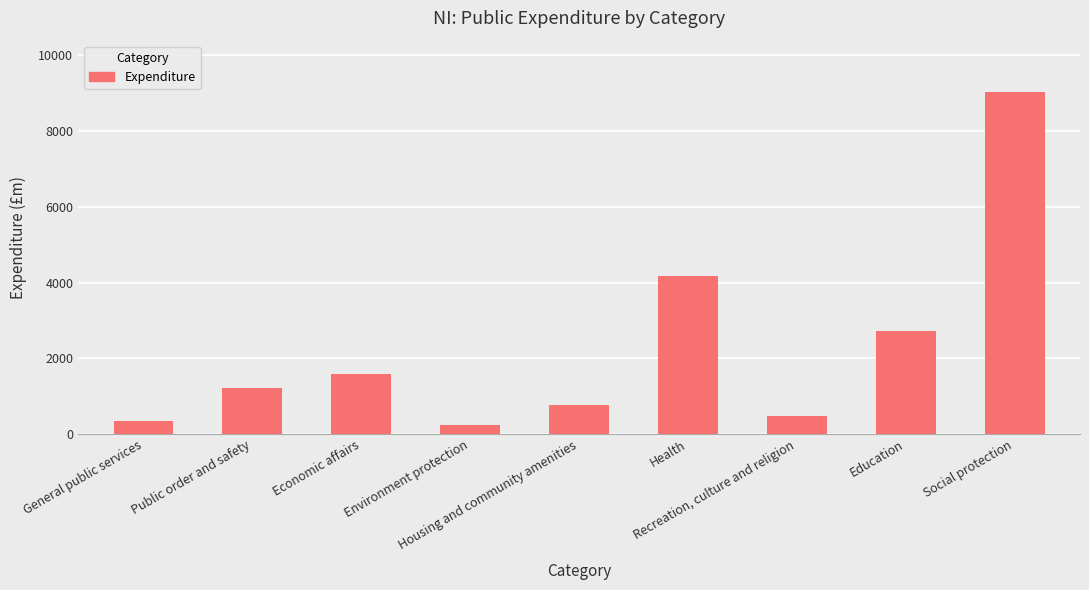

The value at Social protection is 2402. True or false?

False